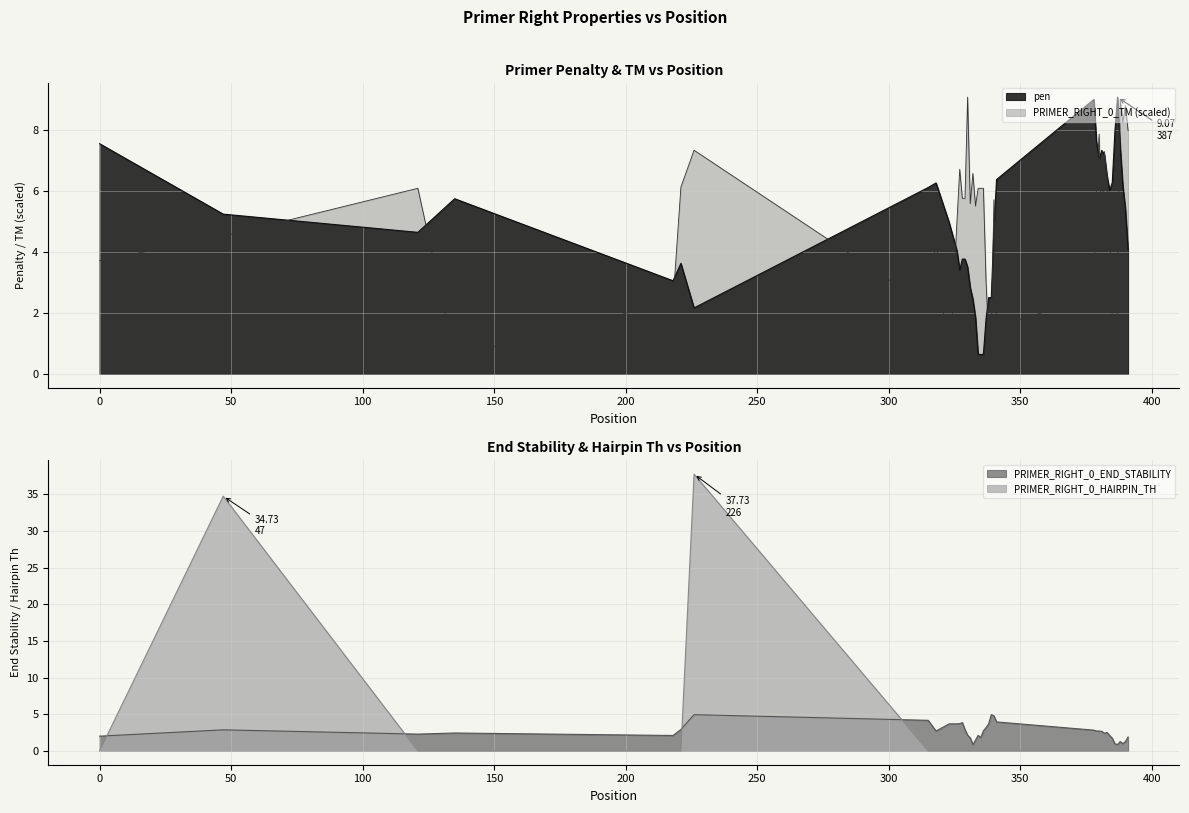

What is the highest value of the PRIMER_RIGHT_0_TM (scaled) series?

9.1